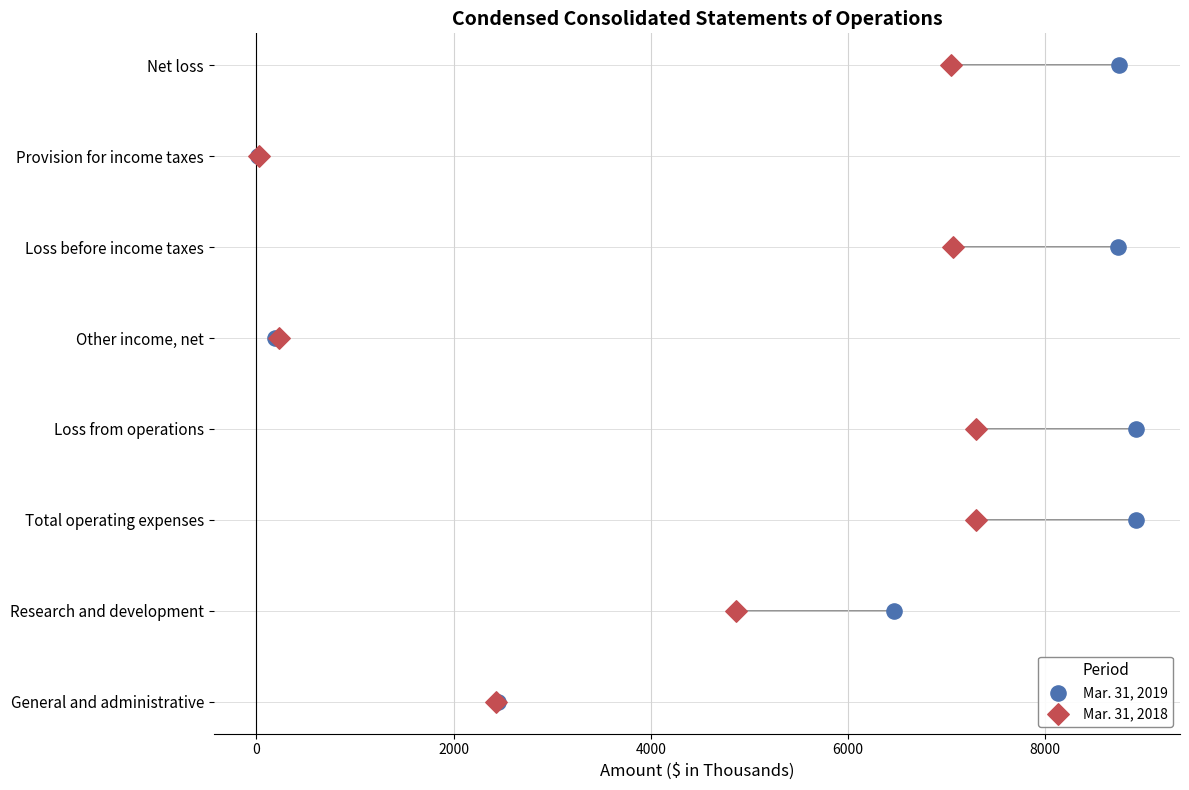

Which series has the largest Y range (max minus min)?

Mar. 31, 2019